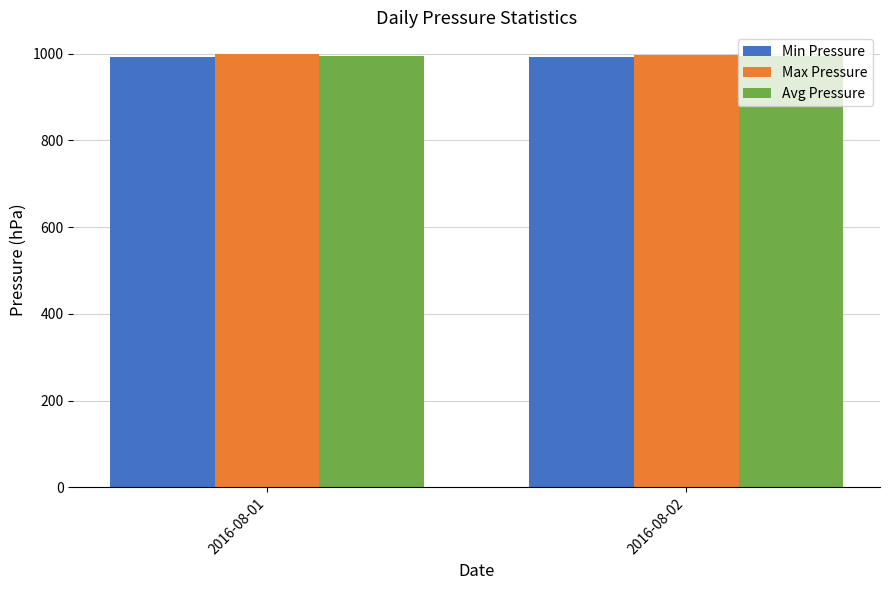

What is the sum of all Avg Pressure values?

1989